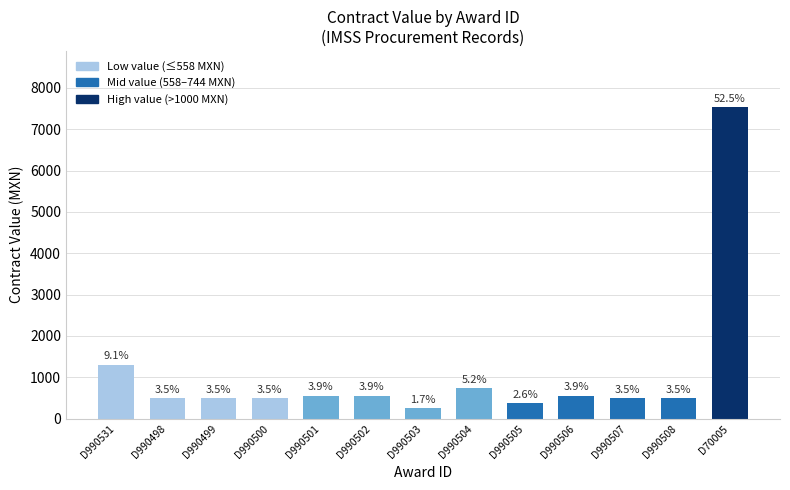

How many bars are there in total?

13